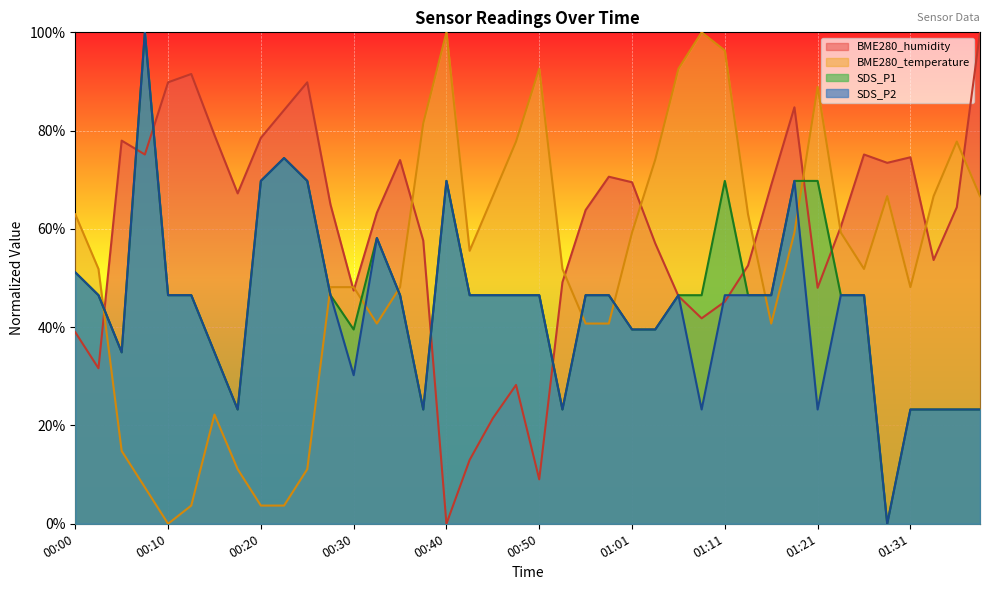

Reading left to right, list all the values displayed in this chart.

BME280_temperature: 0.6	0.5	0.1	0.1	0.0	0.0	0.2	0.1	0.0	0.0	0.1	0.5	0.5	0.4	0.5	0.8	1.0	0.6	0.7	0.8	0.9	0.5	0.4	0.4	0.6	0.7	0.9	1.0	1.0	0.6	0.4	0.6	0.9	0.6	0.5	0.7	0.5	0.7	0.8	0.7
BME280_humidity: 0.4	0.3	0.8	0.8	0.9	0.9	0.8	0.7	0.8	0.8	0.9	0.6	0.5	0.6	0.7	0.6	0.0	0.1	0.2	0.3	0.1	0.5	0.6	0.7	0.7	0.6	0.5	0.4	0.5	0.5	0.7	0.8	0.5	0.6	0.8	0.7	0.7	0.5	0.6	1.0
SDS_P1: 0.5	0.5	0.3	1.0	0.5	0.5	0.3	0.2	0.7	0.7	0.7	0.5	0.4	0.6	0.5	0.2	0.7	0.5	0.5	0.5	0.5	0.2	0.5	0.5	0.4	0.4	0.5	0.5	0.7	0.5	0.5	0.7	0.7	0.5	0.5	0.0	0.2	0.2	0.2	0.2
SDS_P2: 0.5	0.5	0.3	1.0	0.5	0.5	0.3	0.2	0.7	0.7	0.7	0.5	0.3	0.6	0.5	0.2	0.7	0.5	0.5	0.5	0.5	0.2	0.5	0.5	0.4	0.4	0.5	0.2	0.5	0.5	0.5	0.7	0.2	0.5	0.5	0.0	0.2	0.2	0.2	0.2